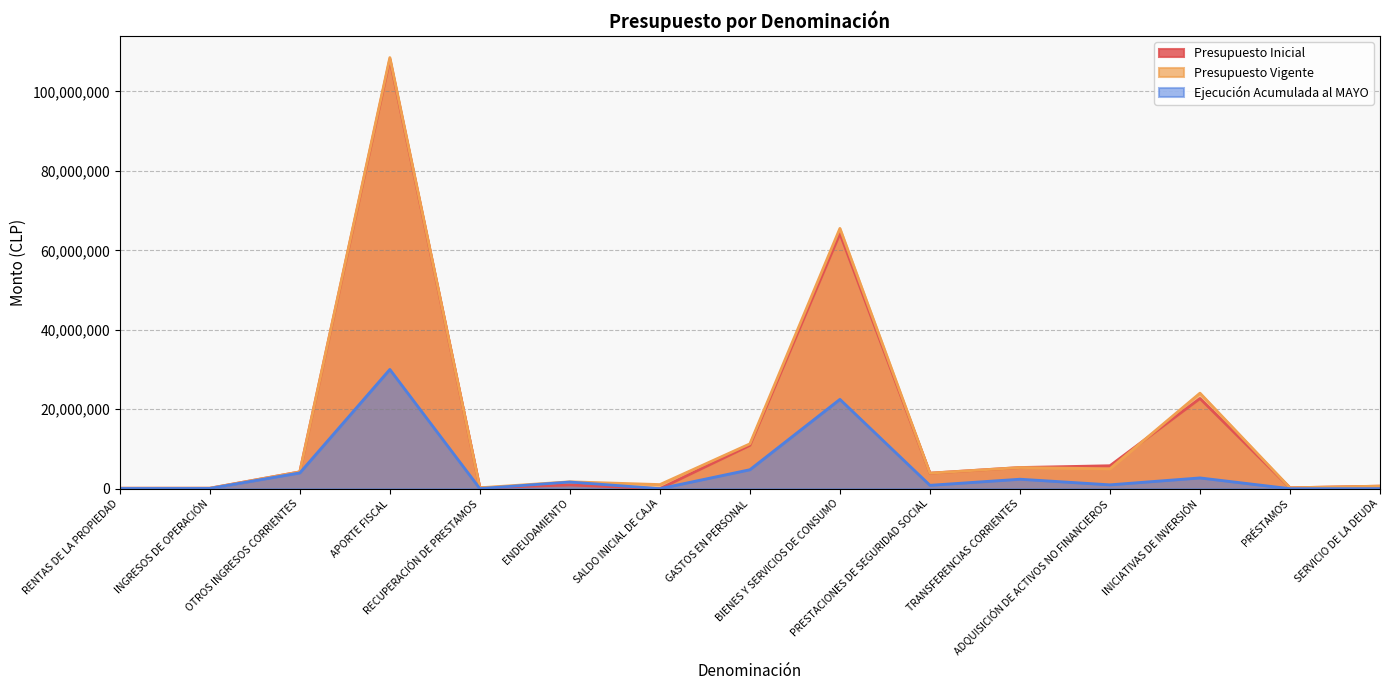

True or false: Ejecución Acumulada al MAYO and Presupuesto Inicial intersect in this chart.

True